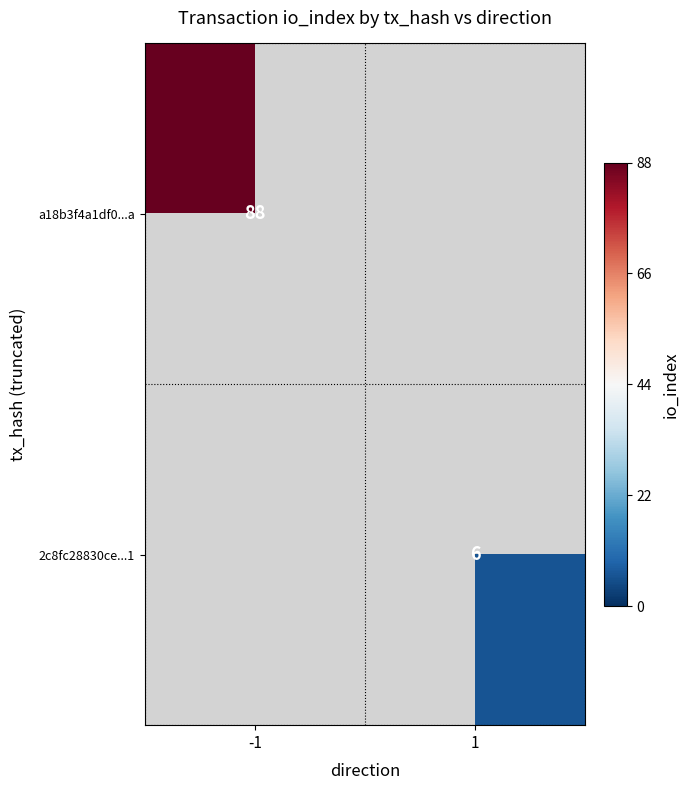

The 2c8fc28830ce...1 series shows 6 at 1. True or false?

True